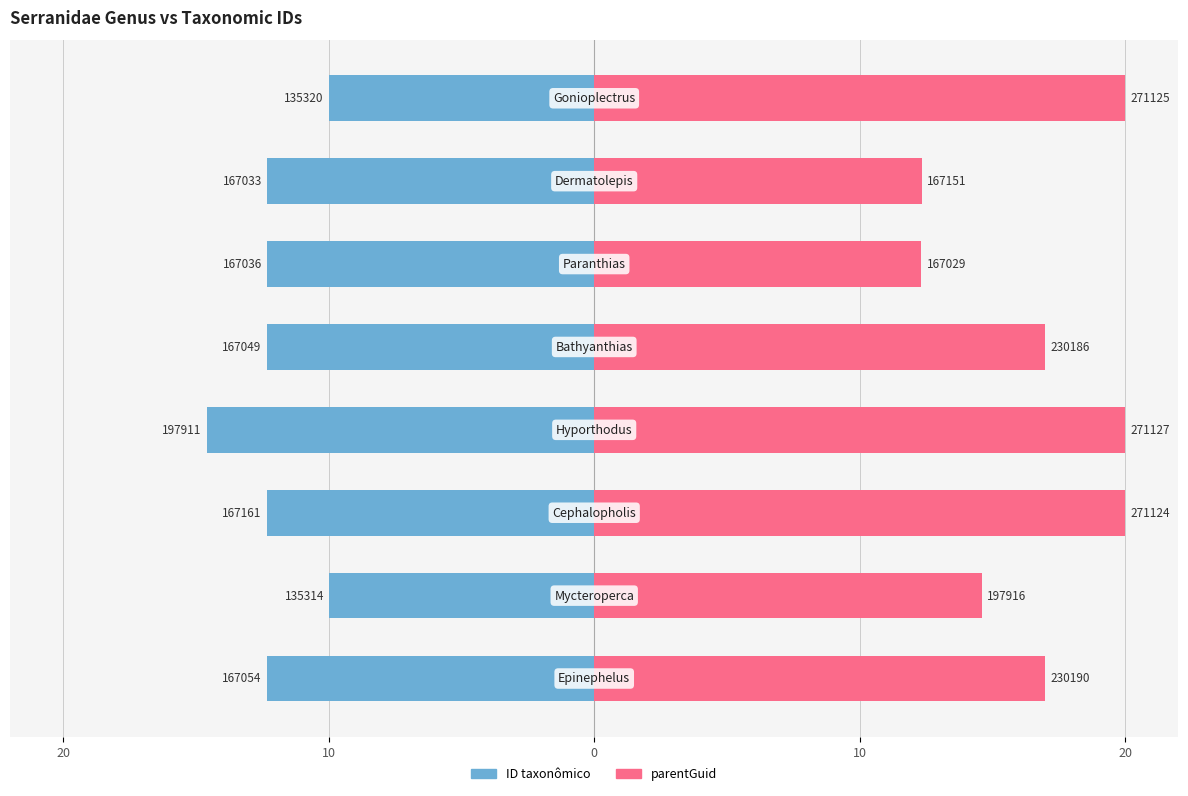

What is the lowest value of the ID taxonômico series?

-14.6